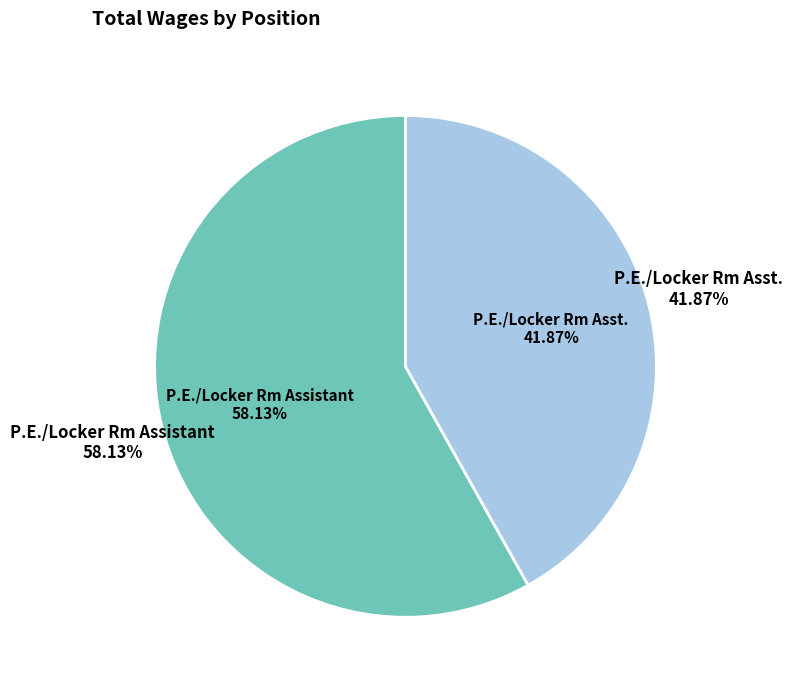

Is it true that P.E./Locker Rm Assistant is 58% of the pie?

True